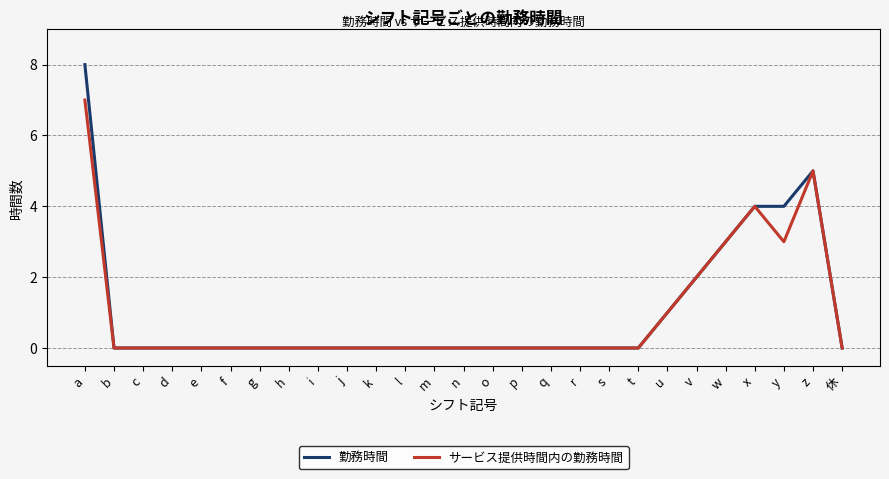

Which series has the largest range (max minus min)?

勤務時間